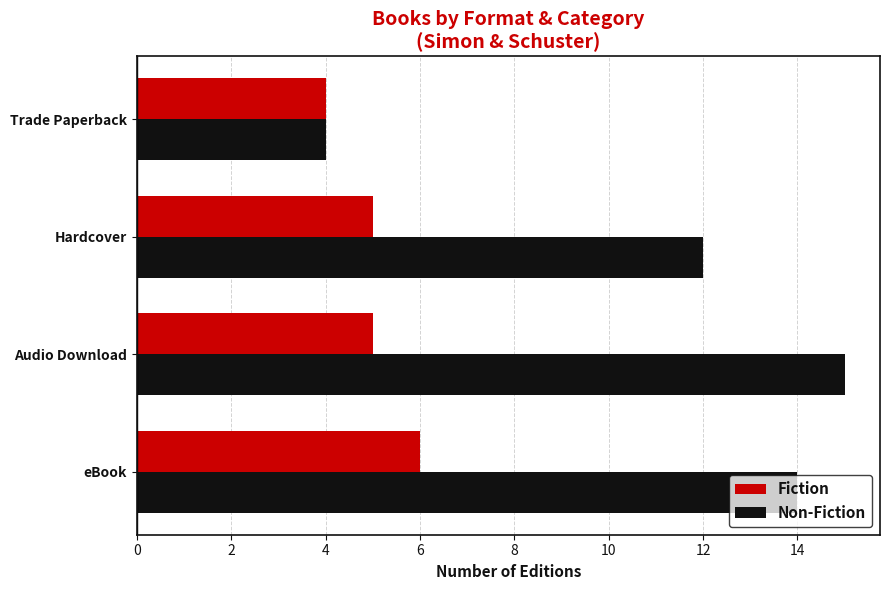

What is the approximate value of Fiction at Audio Download?

5